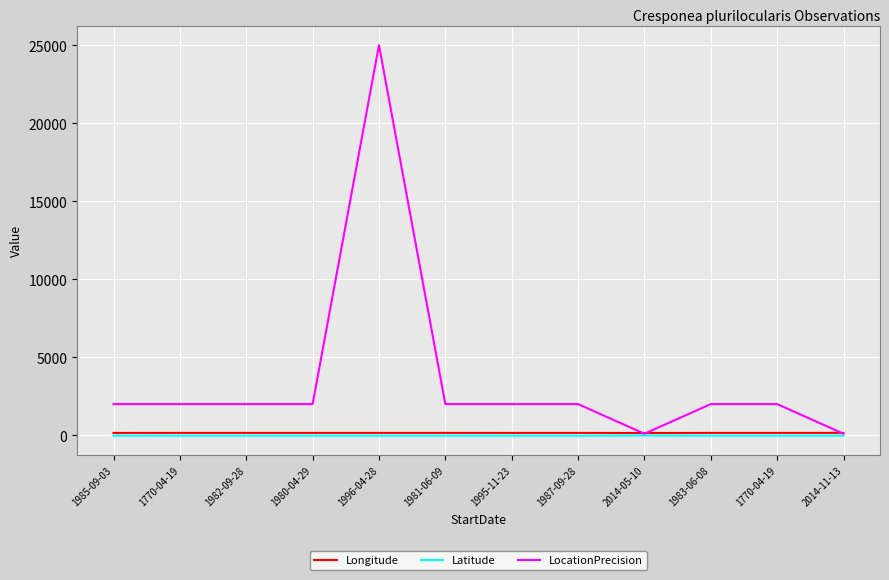

What is the label of the 7th point from the left?

1995-11-23